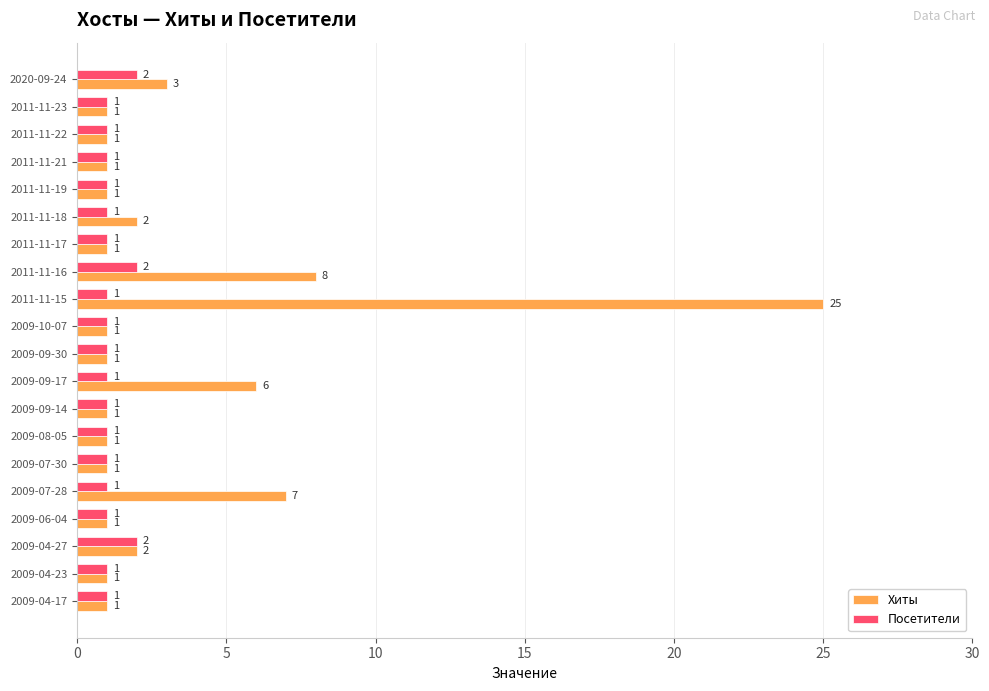

The Хиты series shows 0 at 2009-09-14. True or false?

False